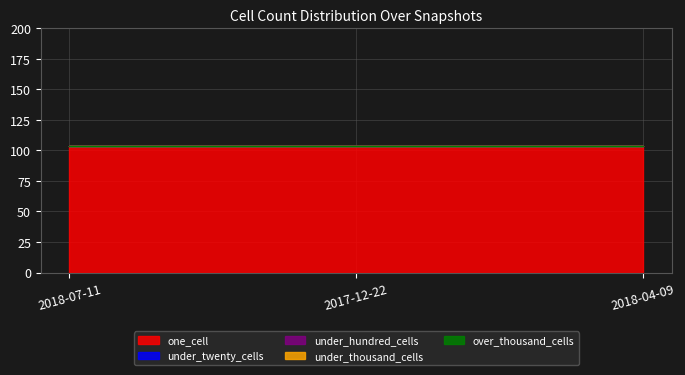

Is the value of under_twenty_cells at 2018-07-11 greater than the value of under_hundred_cells at 2018-04-09?

No